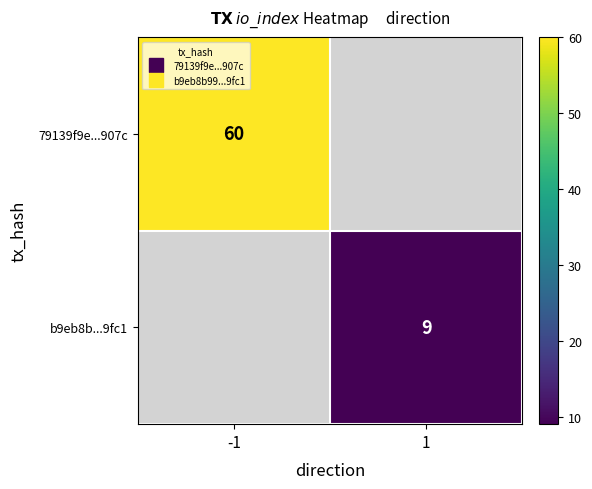

What is the lowest value of the 79139f9e...907c series?

60.0